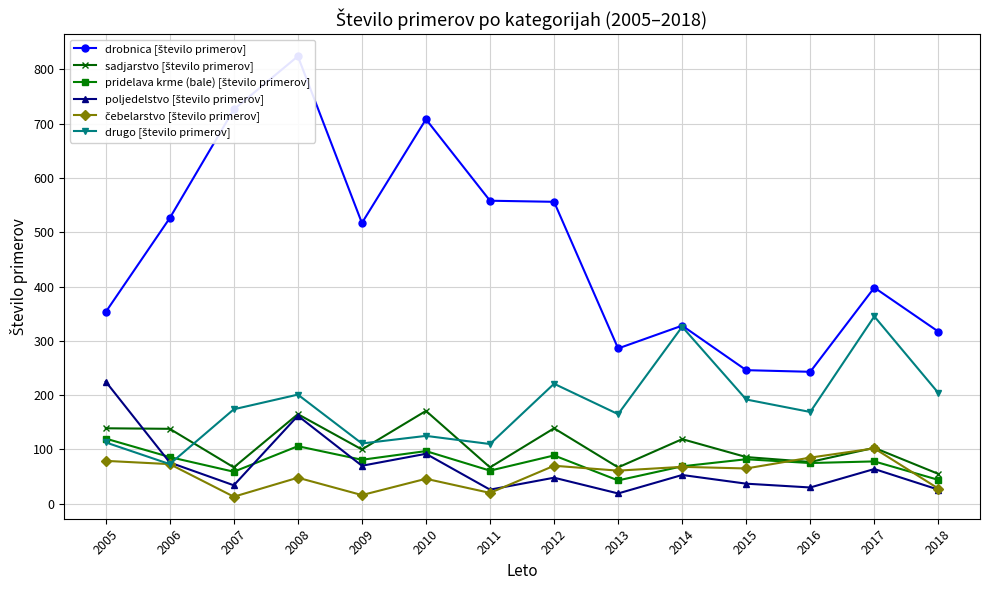

At which category is the sum across all series the highest?

2008